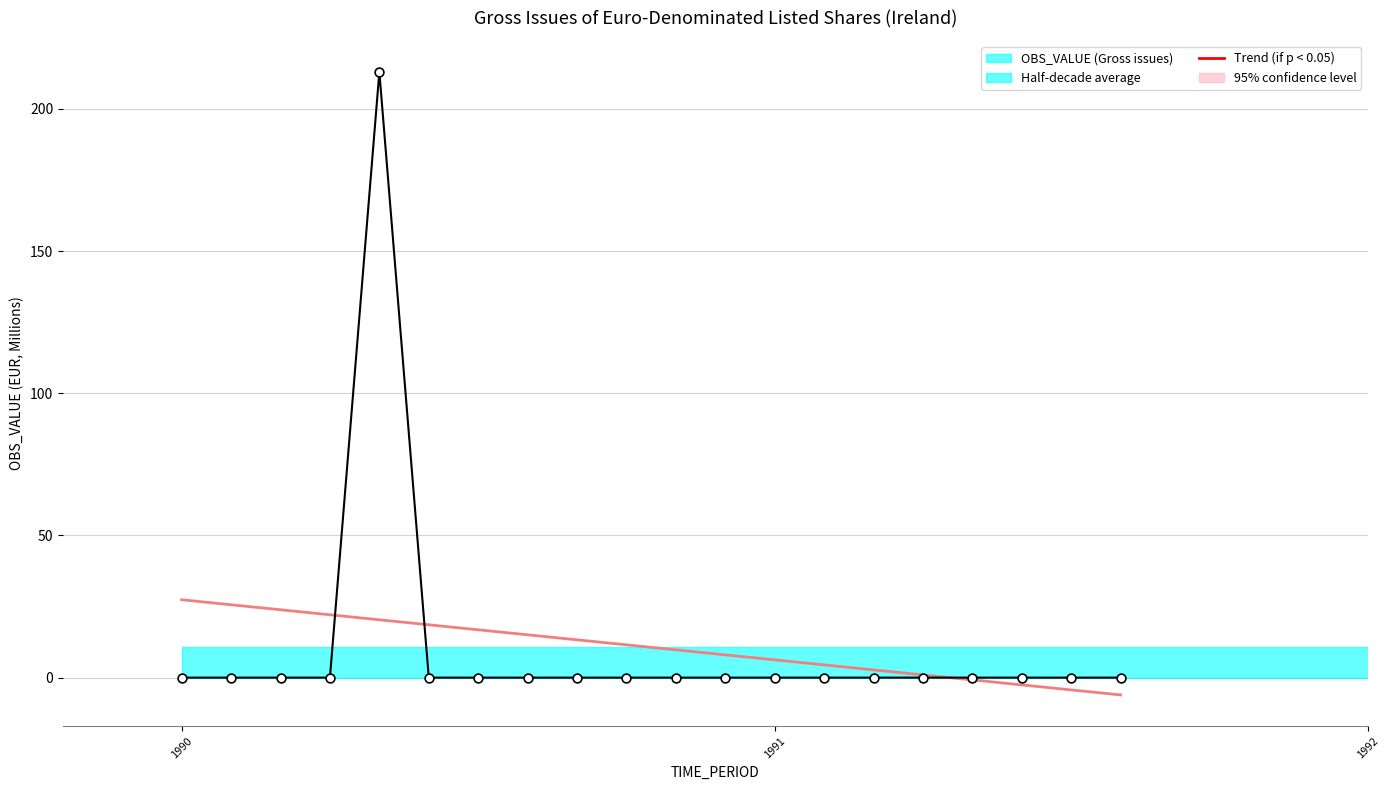

Is the value of Trend (if p < 0.05) at 1990 greater than the value of Gross issues (OBS_VALUE) at 6?

Yes